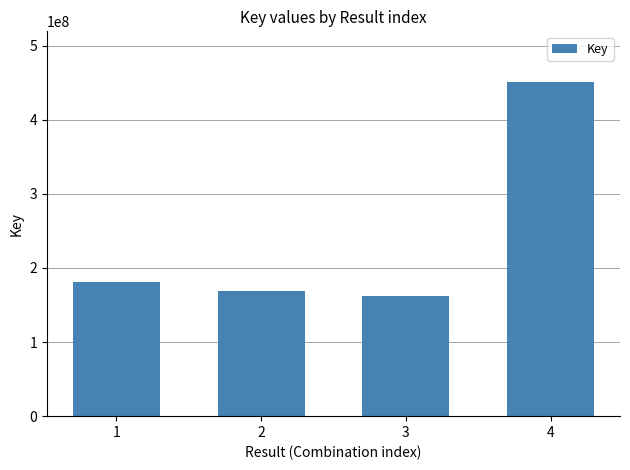

What is the minimum value shown in the chart?

162359292